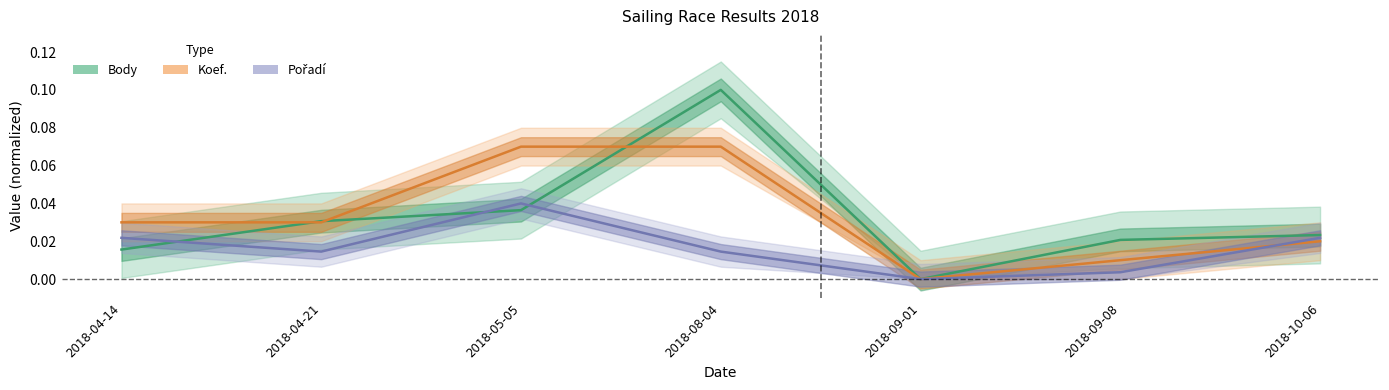

What is the greatest value displayed?

0.1